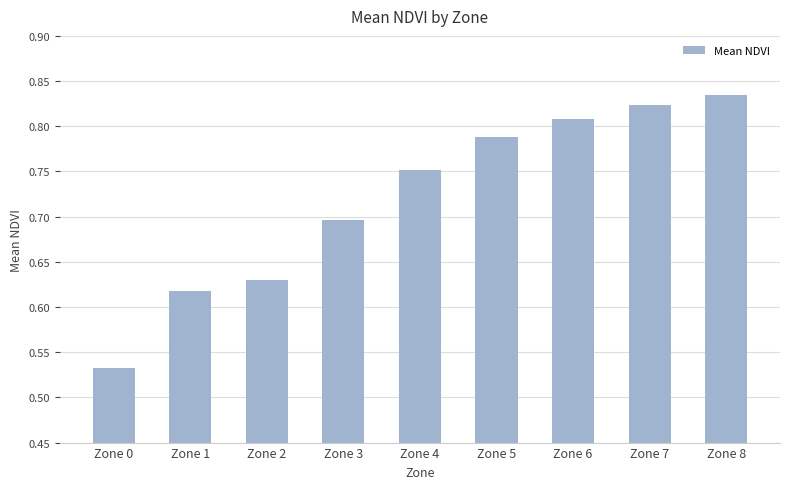

Which label corresponds to the smallest value in the chart?

Zone 0